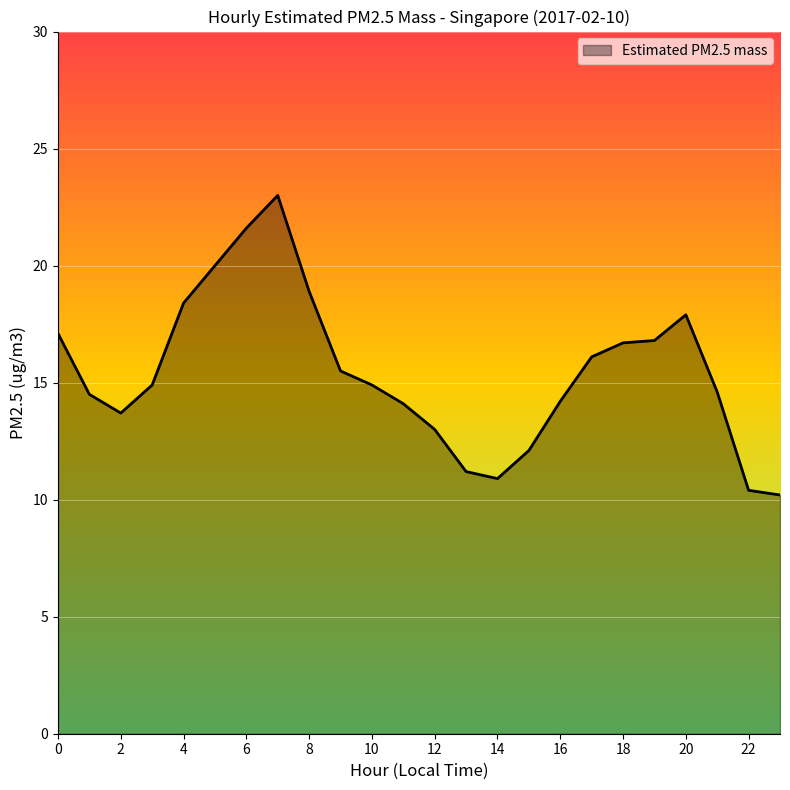

What is the smallest value displayed?

10.2